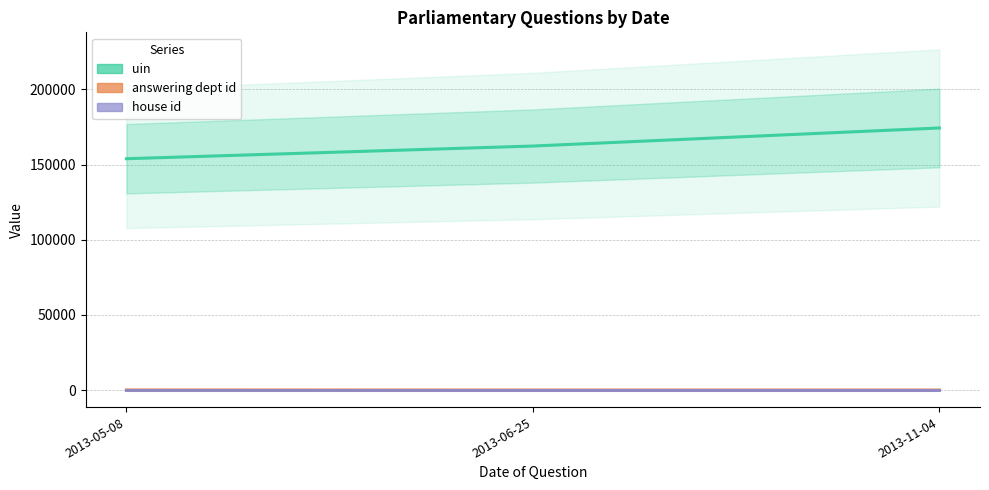

List the series in order of their peak value, lowest first.

house id, answering dept id, uin